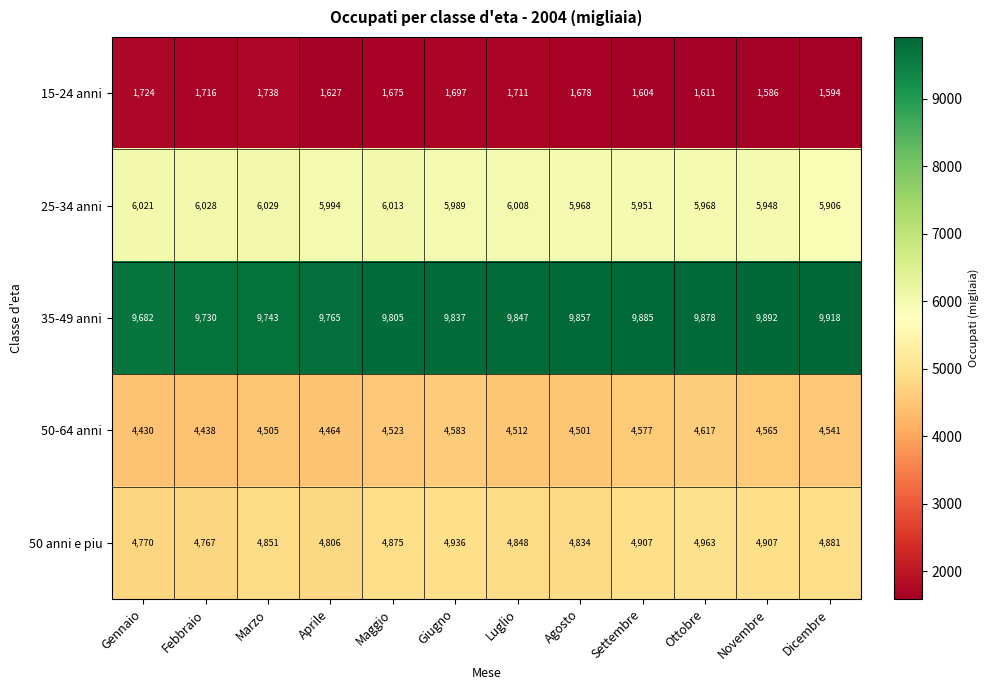

Where is 50-64 anni nearest to the value 4523?

Maggio